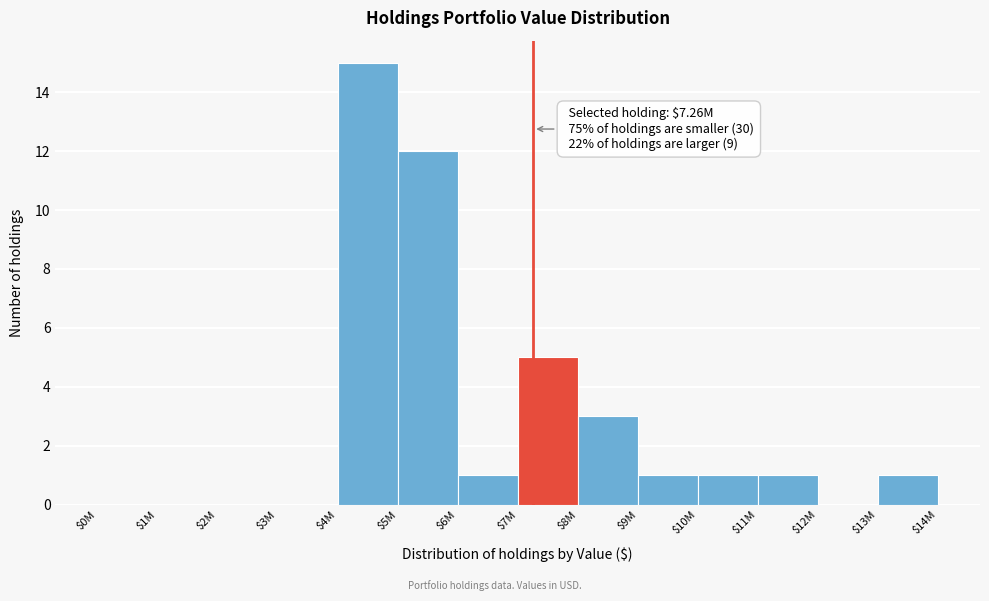

Is it true that the value at $6M is 1?

True